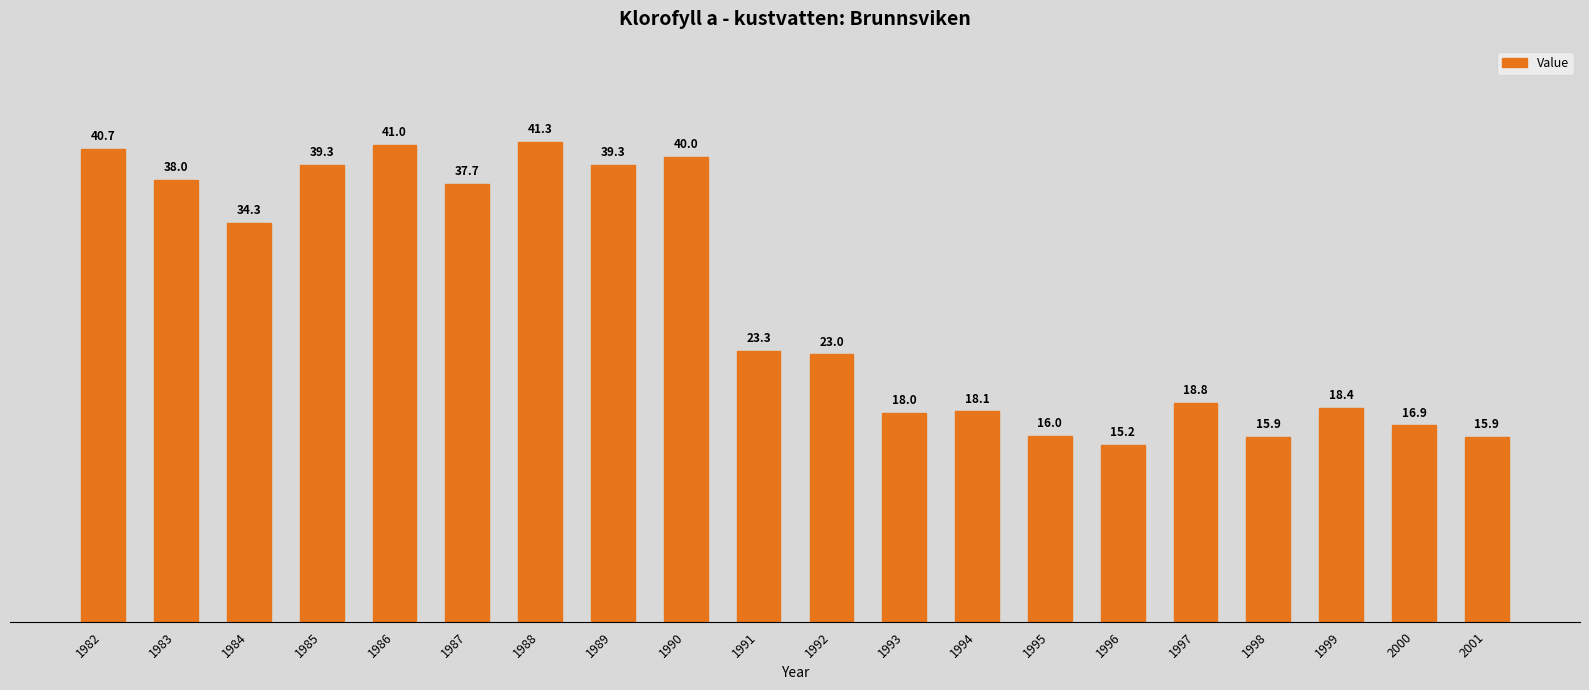

Reading left to right, transcribe all the data shown in this chart.

1982=40.7	1983=38.0	1984=34.3	1985=39.3	1986=41.0	1987=37.7	1988=41.3	1989=39.3	1990=40.0	1991=23.3	1992=23.0	1993=18.0	1994=18.1	1995=16.0	1996=15.2	1997=18.8	1998=15.9	1999=18.4	2000=16.9	2001=15.9